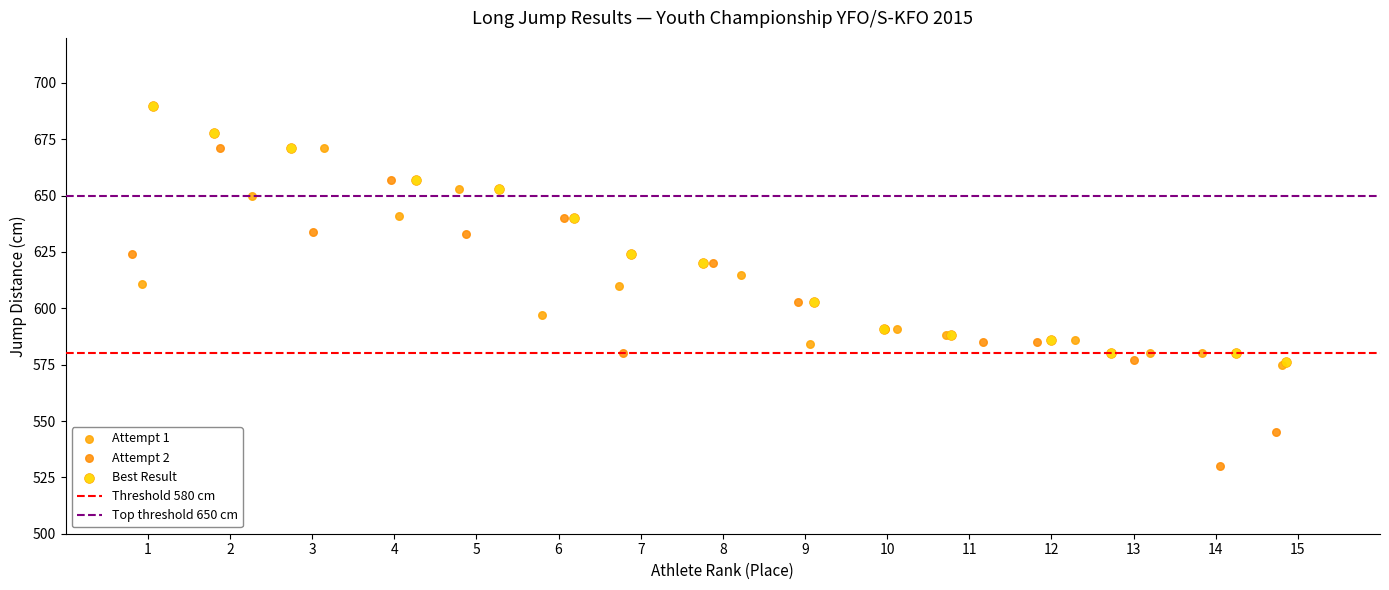

Which series reaches the maximum Y coordinate?

Best Result